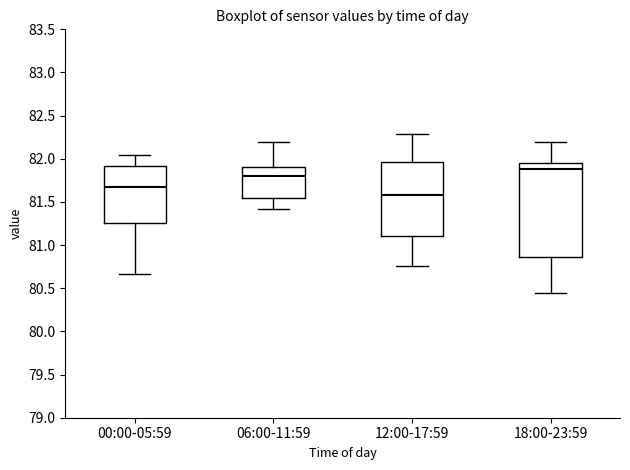

Comparing the boxes themselves (not the whiskers), which one is the tallest?

18:00-23:59